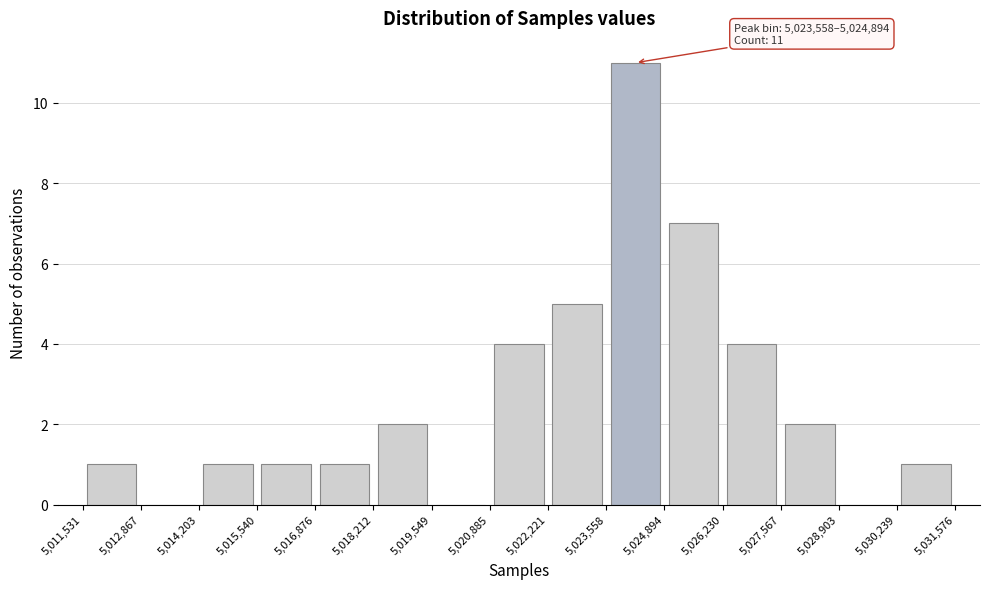

Which range on the x-axis has the tallest bar?

5,023,558 to 5,024,894